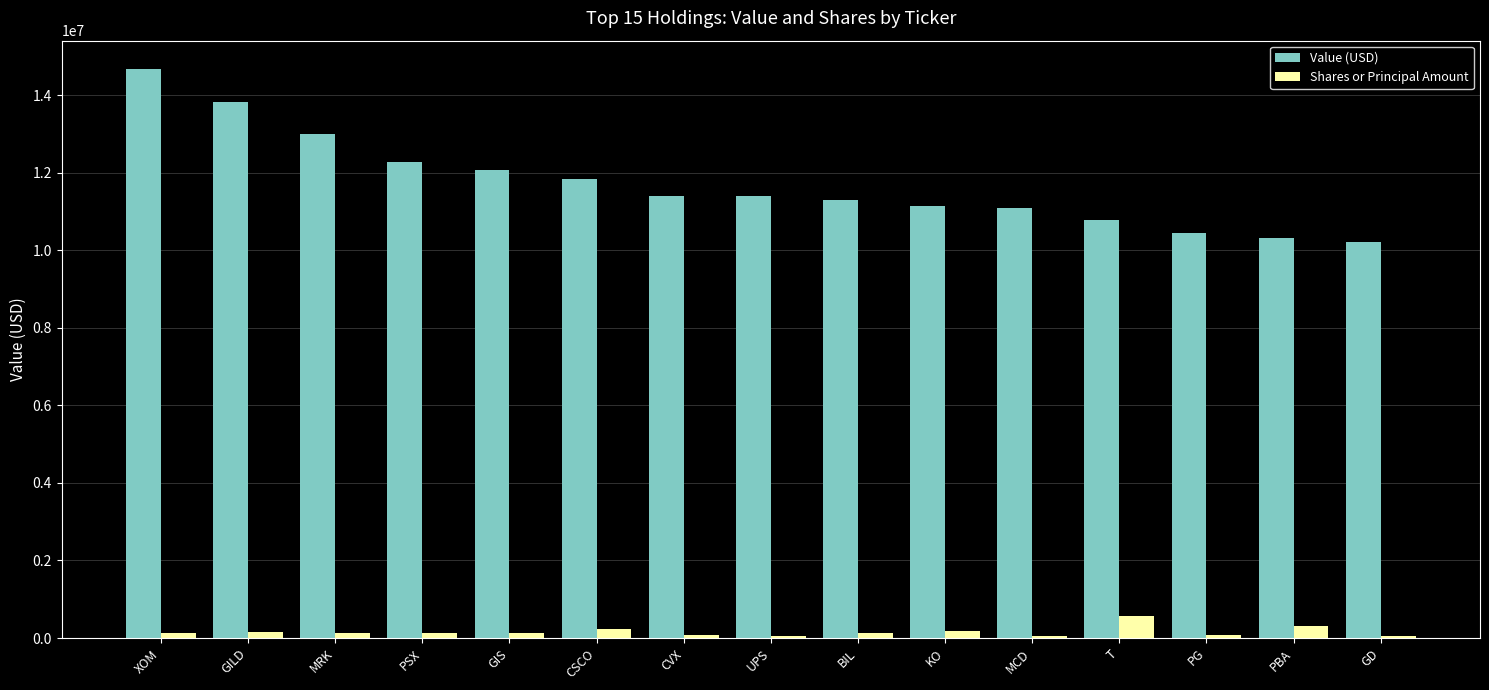

Is it true that Value (USD) equals 10220304 at GD?

True